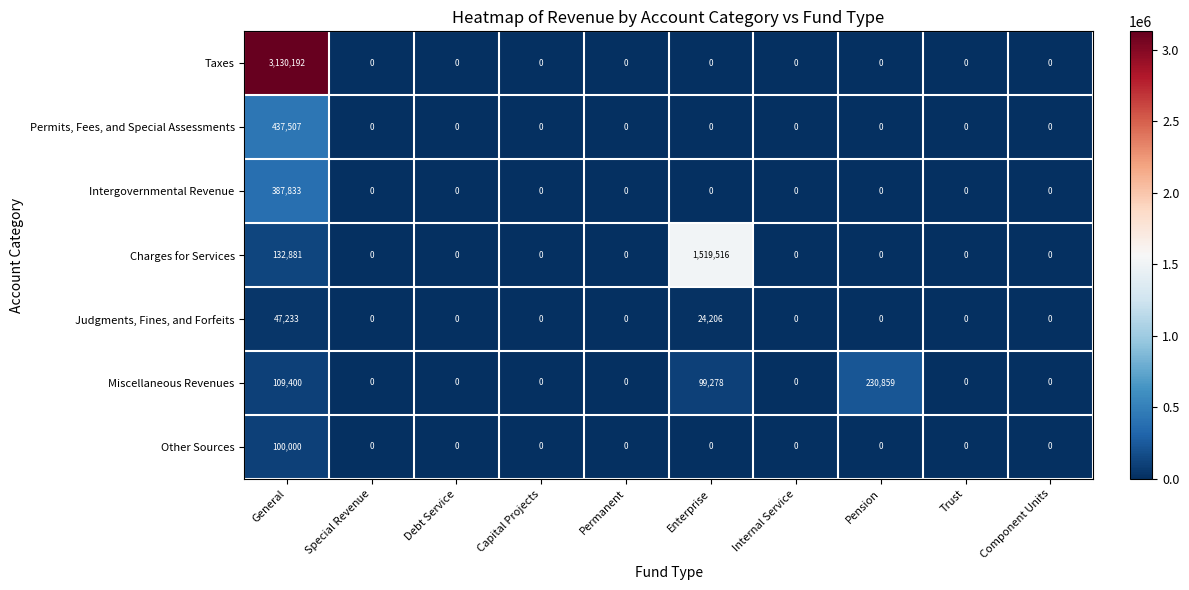

Count the number of categories in the chart.

10